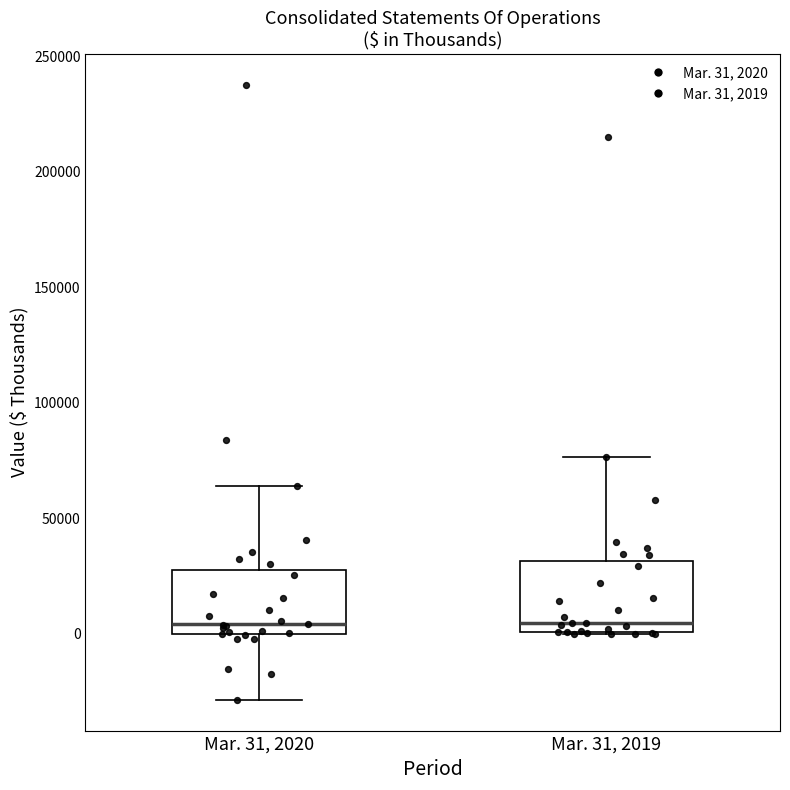

Reading left to right, read every box against the y-axis: the position of its median line, the range the box covers, and the ends of its whiskers. The values are not printed on the chart, so give them approximately, as read against the axis.

Mar. 31, 2020: median 5000, box 0 to 30000, whiskers -30000 to 65000
Mar. 31, 2019: median 5000, box 0 to 30000, whiskers 0 to 75000